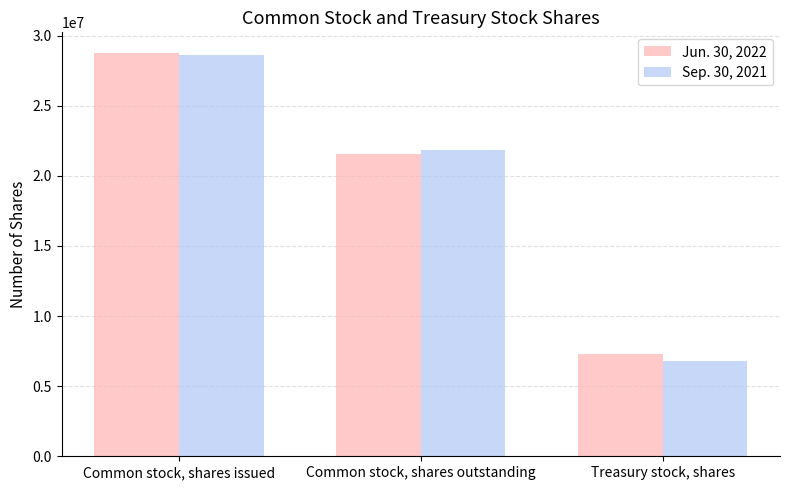

True or false: Jun. 30, 2022 has a value of 50011772 at Common stock, shares issued.

False